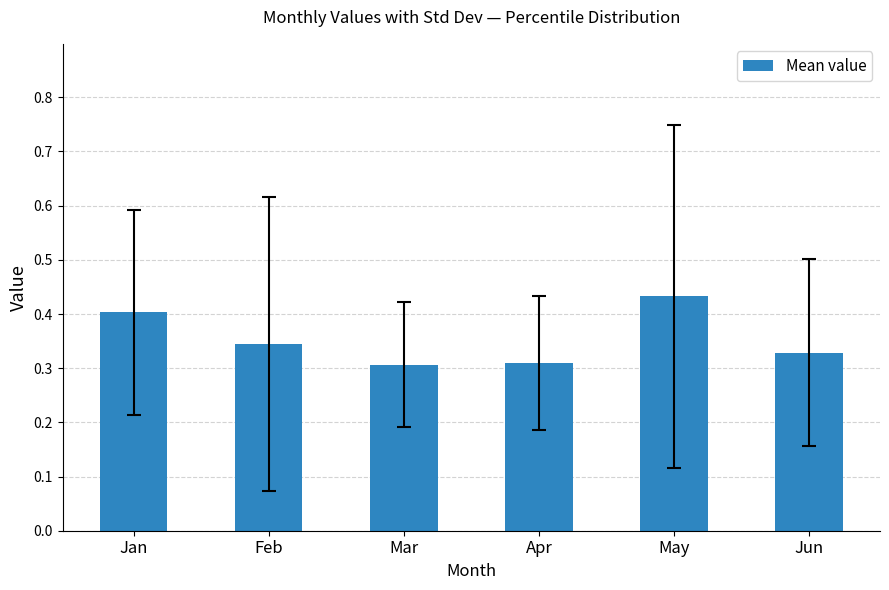

Which has a higher value, Jan or Apr?

Jan